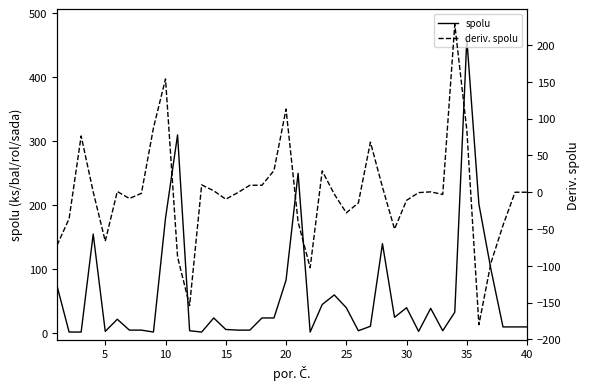

What is the average value of the spolu series?

60.6